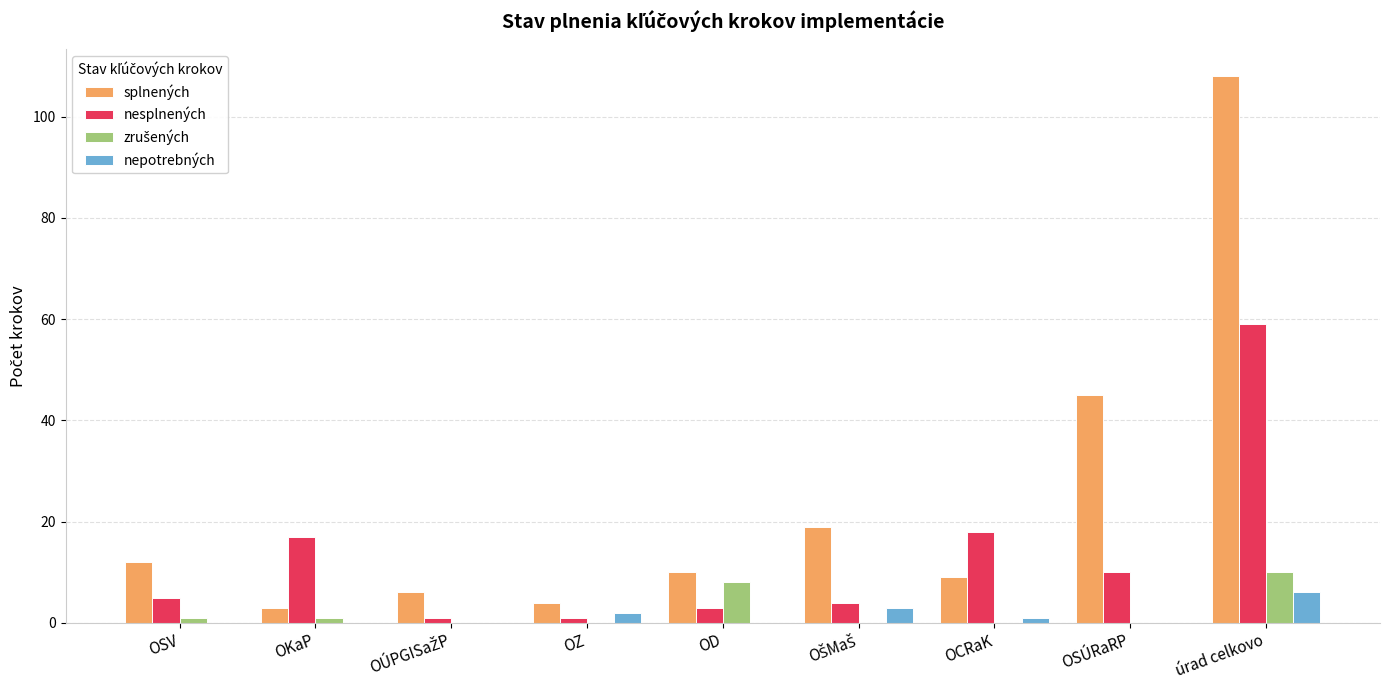

At which category is the sum across all series the highest?

úrad celkovo